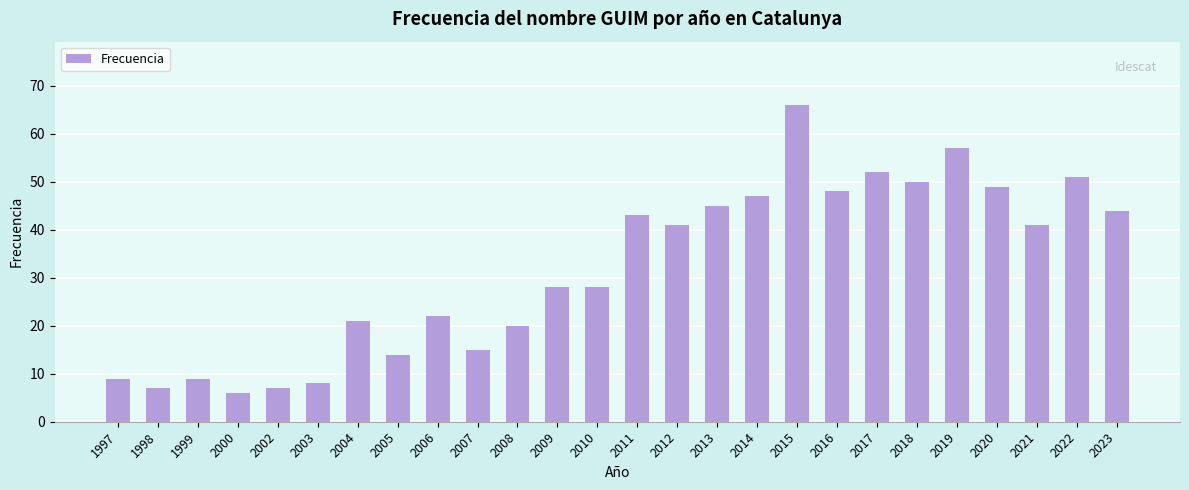

What is the value of the 16th bar from the left?

45